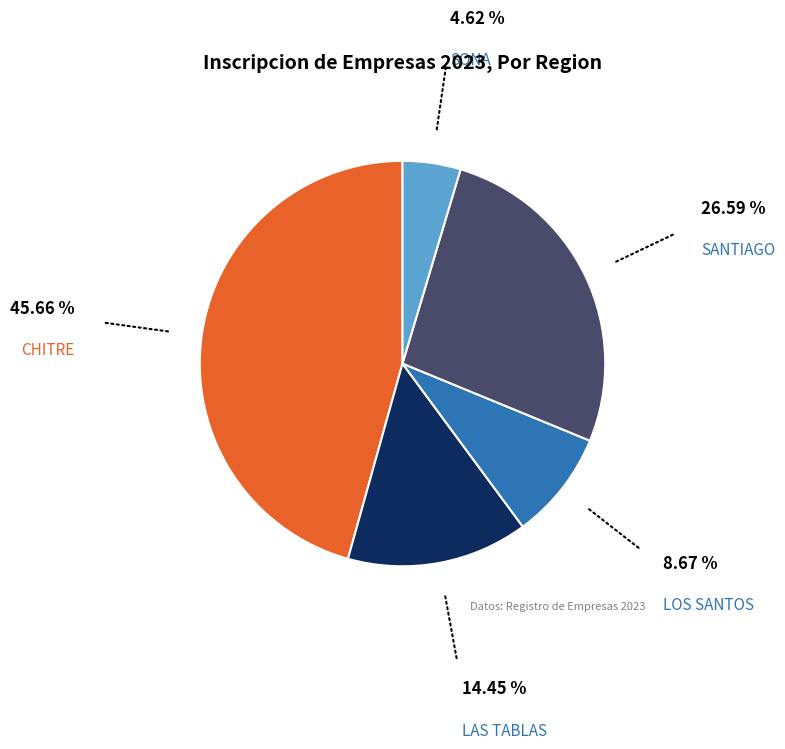

How many segments does this pie chart have?

5